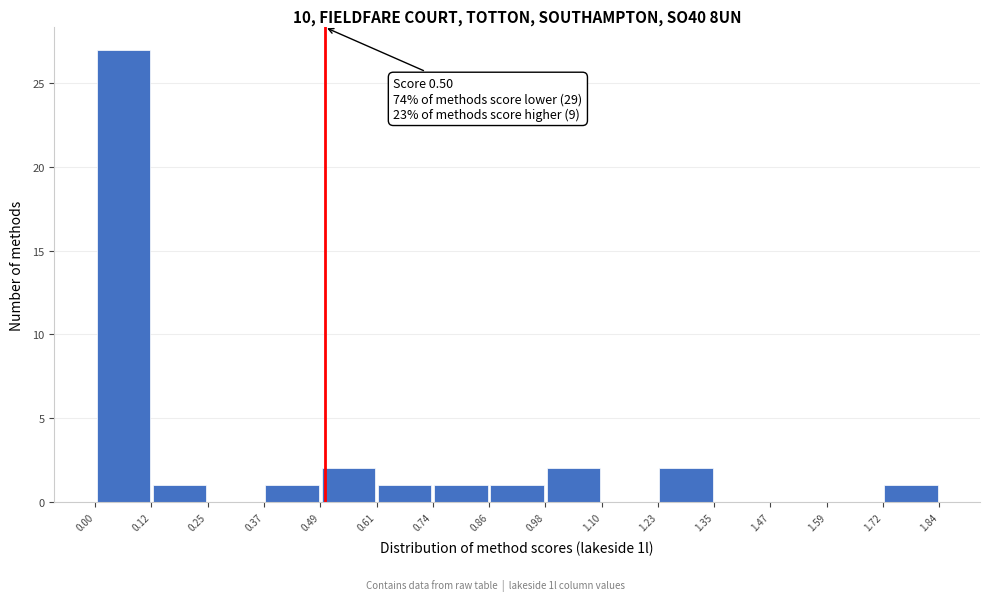

Over which range of the x-axis is the bar tallest?

0.00 to 0.12